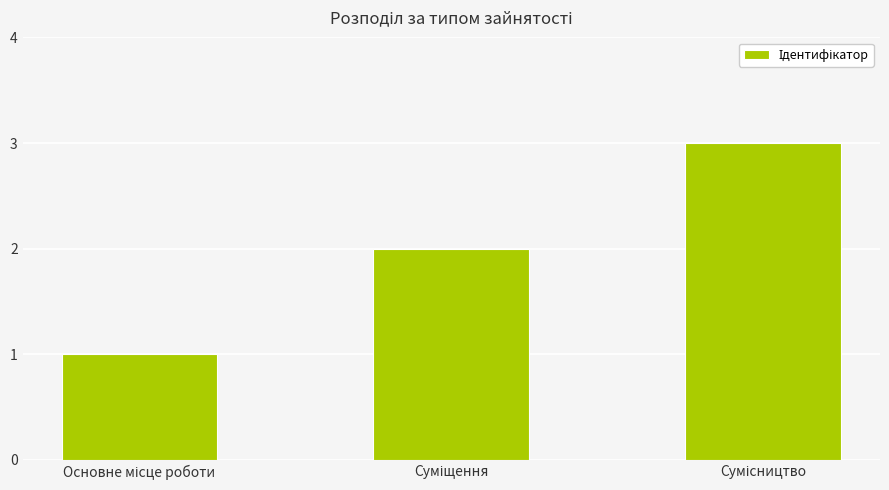

What is the greatest value displayed?

3